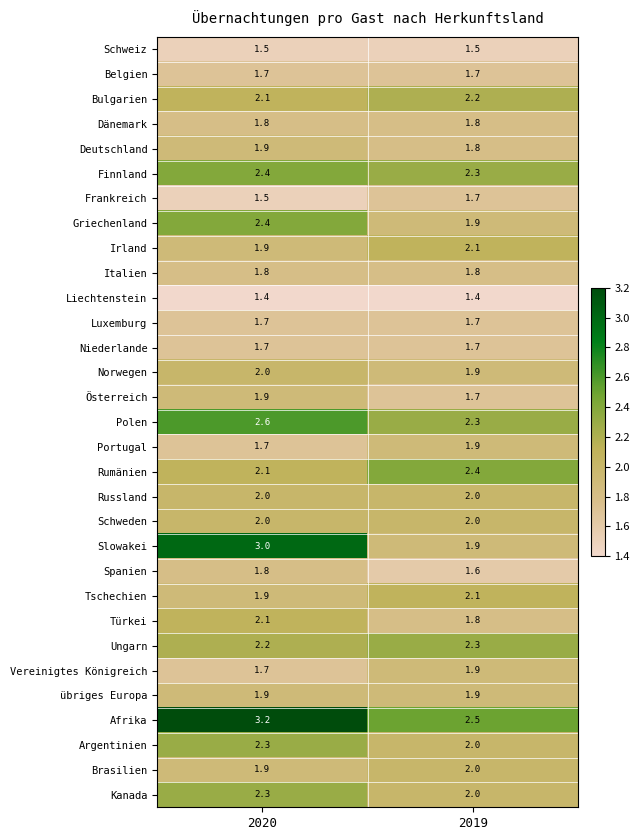

At how many categories does at least one series exceed 3?

1